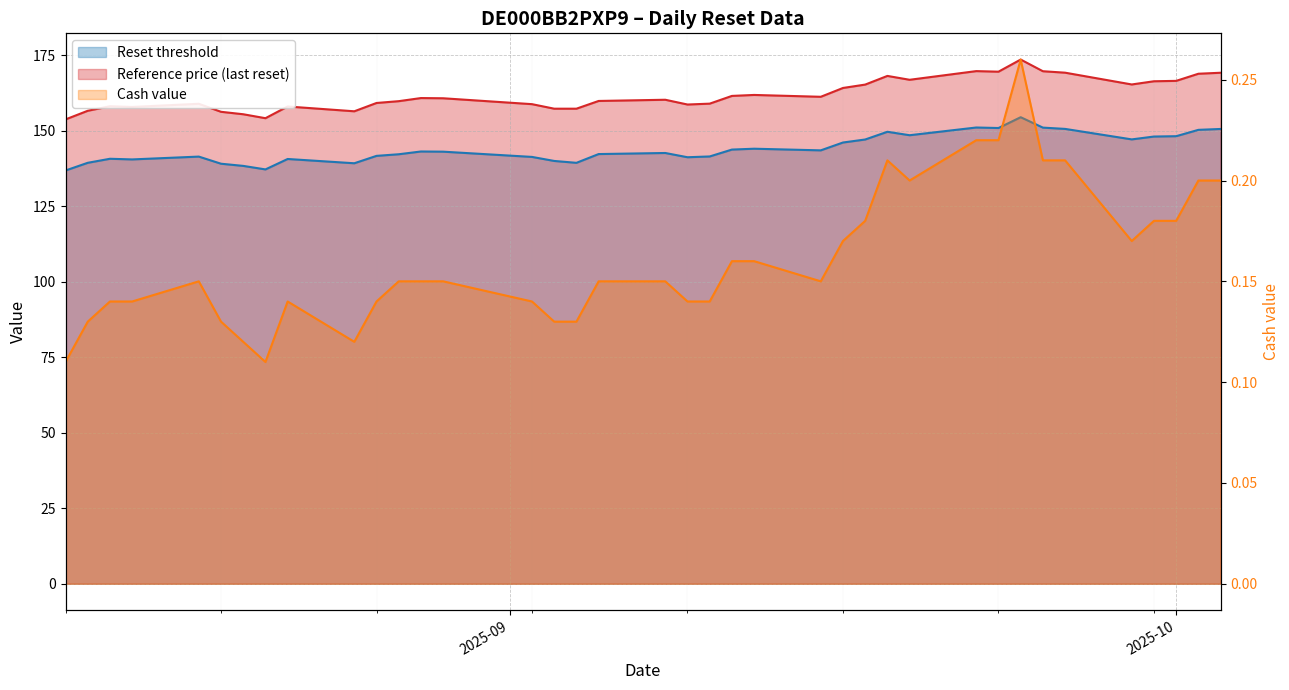

What is the label of the 37th point from the right?

2025-08-13